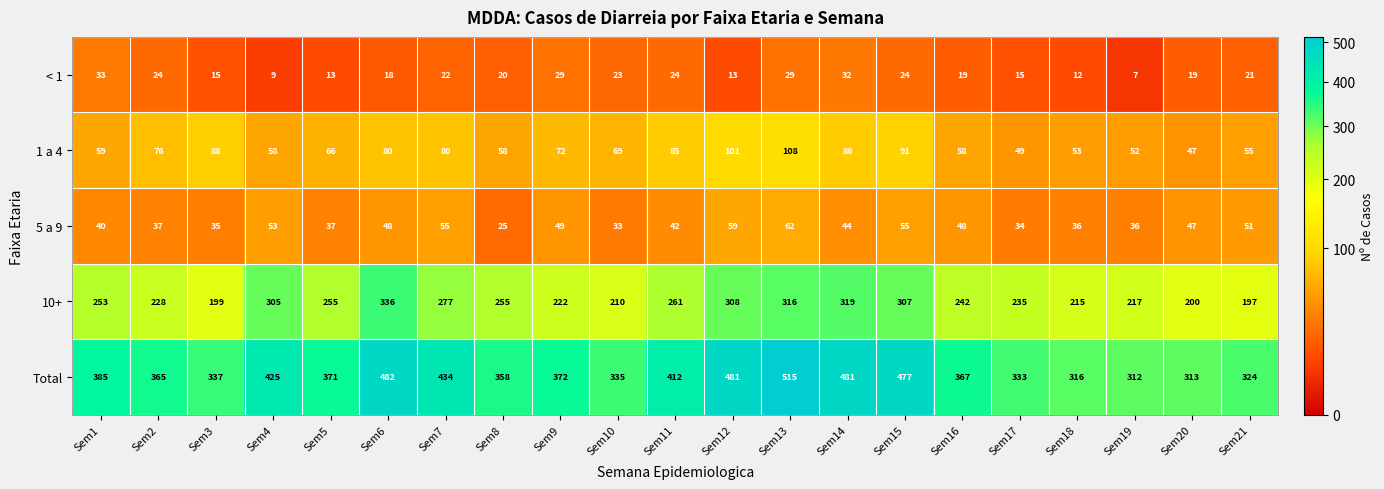

Rank the series by their maximum value, from lowest to highest.

< 1, 5 a 9, 1 a 4, 10+, Total